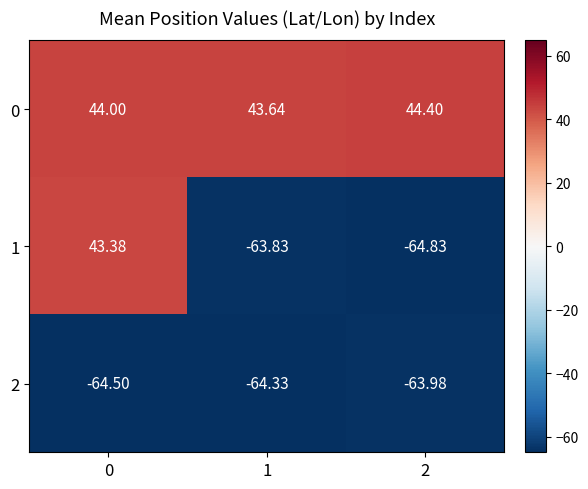

Is the value of 0 at 1 greater than the value of 1 at 0?

Yes